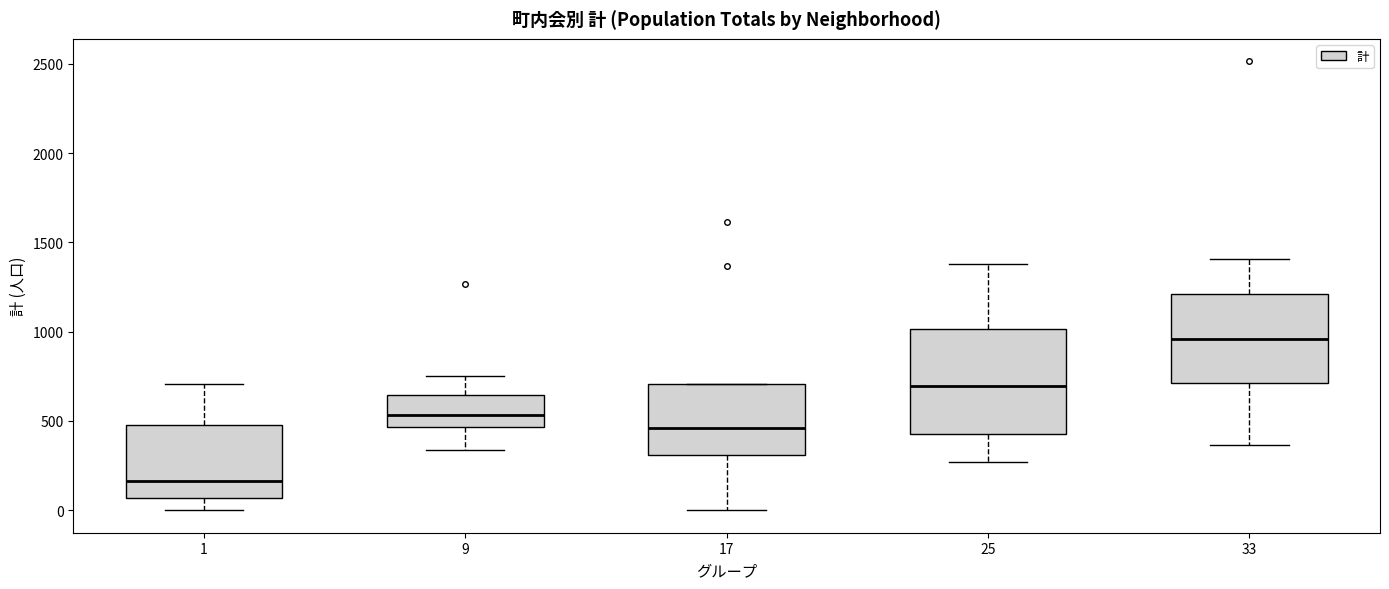

Comparing the boxes themselves (not the whiskers), which one is the tallest?

25